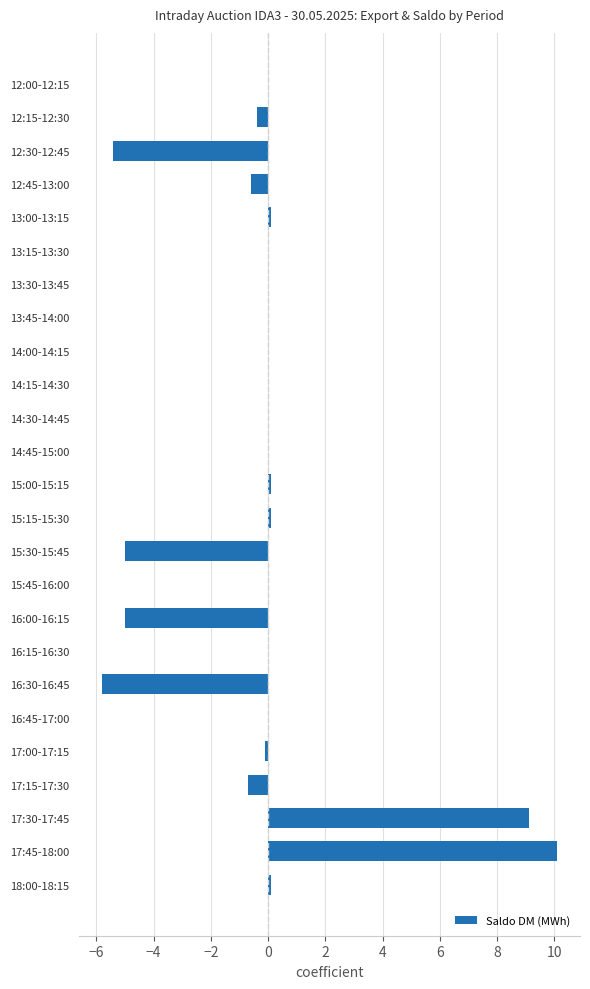

Which label corresponds to the largest value in the chart?

17:45-18:00